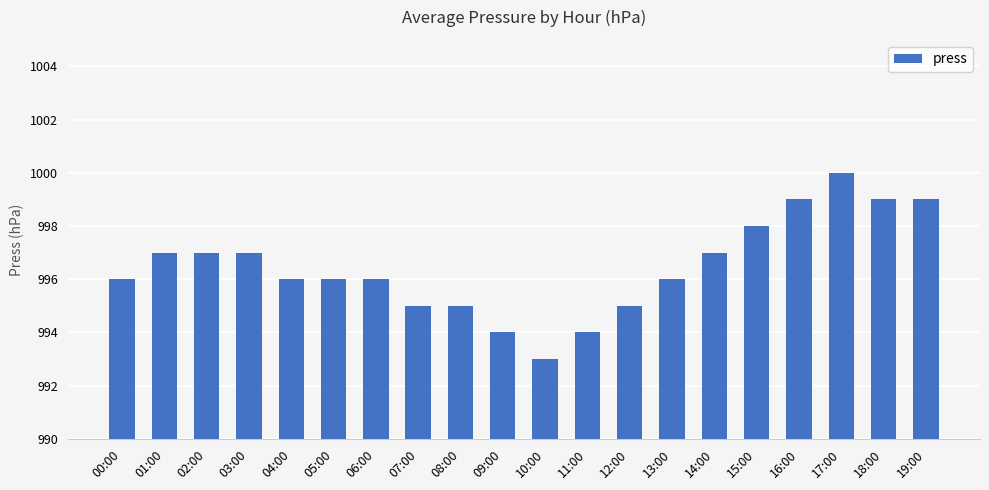

Reading right to left, list all the values displayed in this chart.

19:00=999	18:00=999	17:00=1000	16:00=999	15:00=998	14:00=997	13:00=996	12:00=995	11:00=994	10:00=993	09:00=994	08:00=995	07:00=995	06:00=996	05:00=996	04:00=996	03:00=997	02:00=997	01:00=997	00:00=996